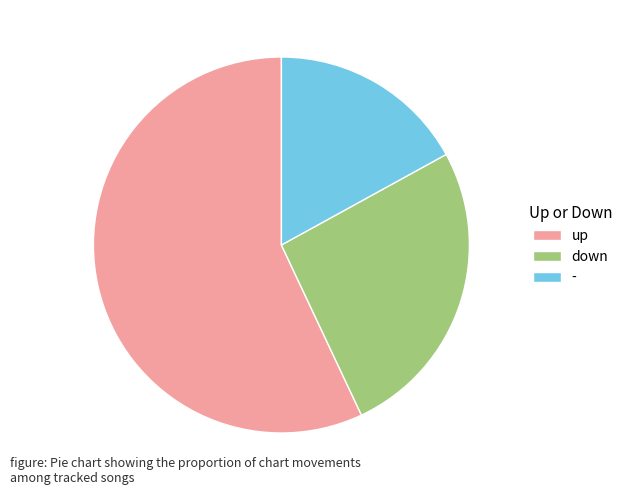

Which category has the biggest portion of the pie?

up